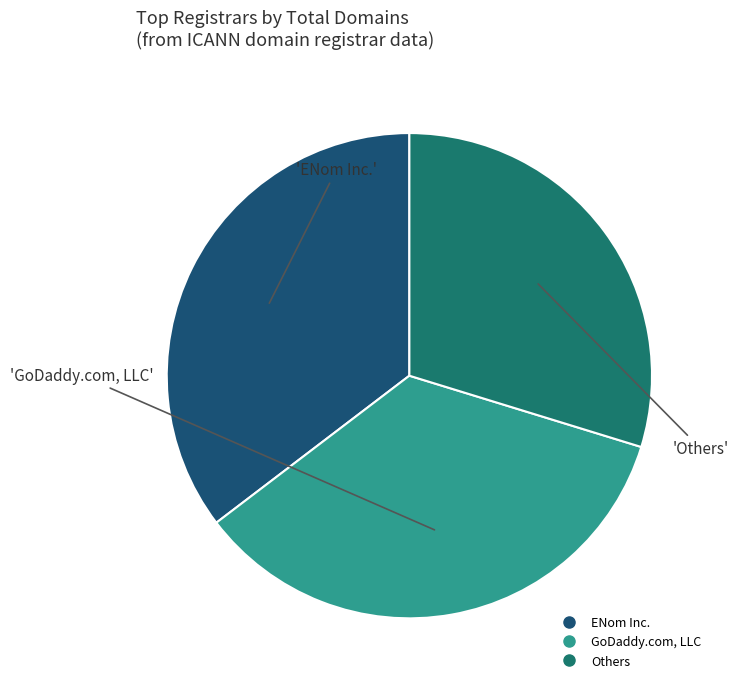

Does any single category account for the majority?

No